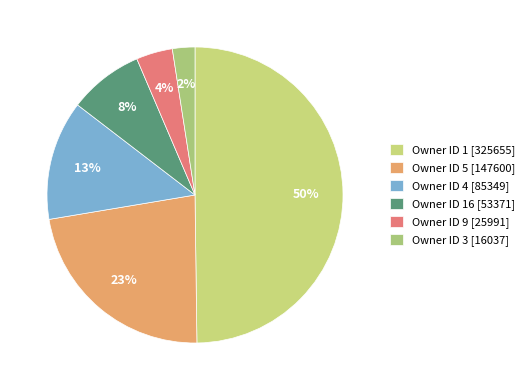

Count the number of slices in the pie.

6